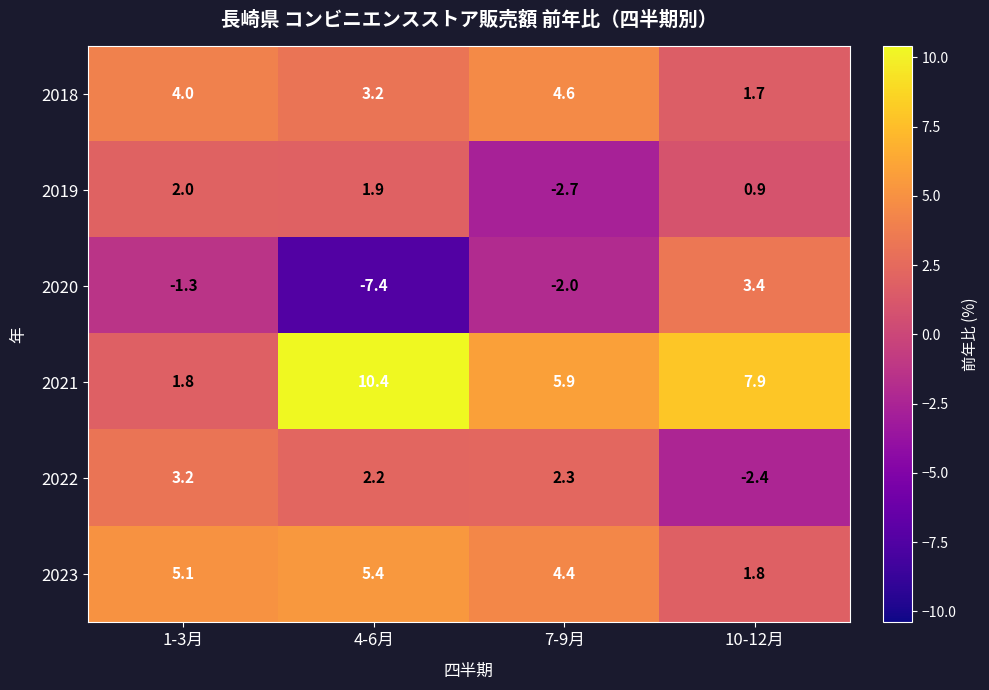

What is the lowest value of the 2021 series?

1.8